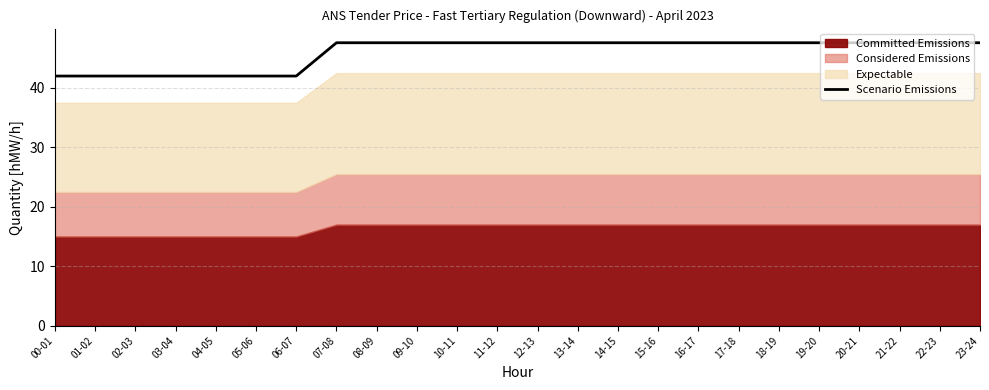

The chart shows a value of 47.6 at 16-17. True or false?

True